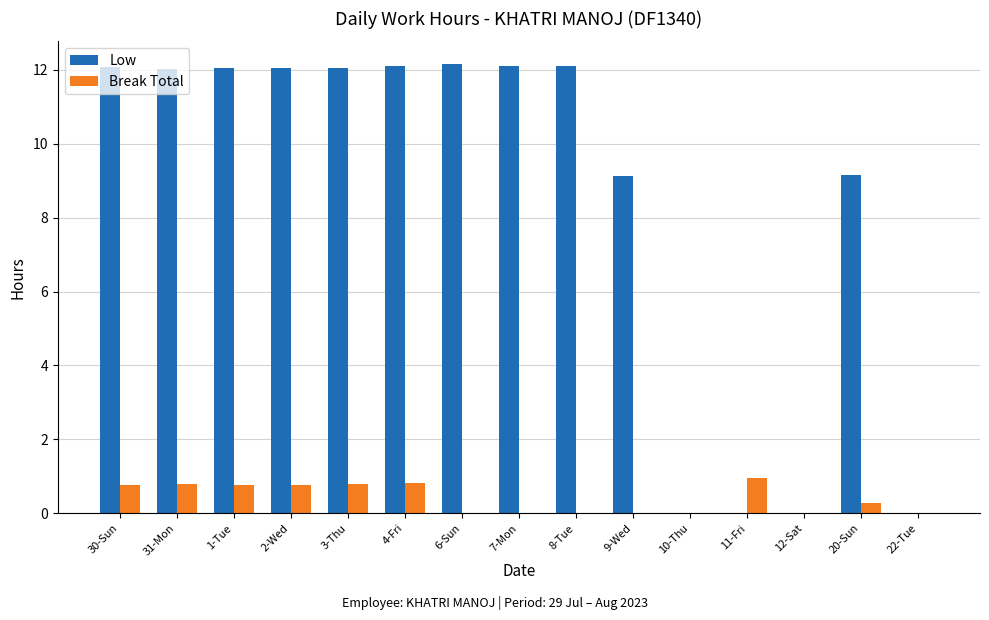

What is the sum of the Break Total values at 8-Tue and 2-Wed?

0.8